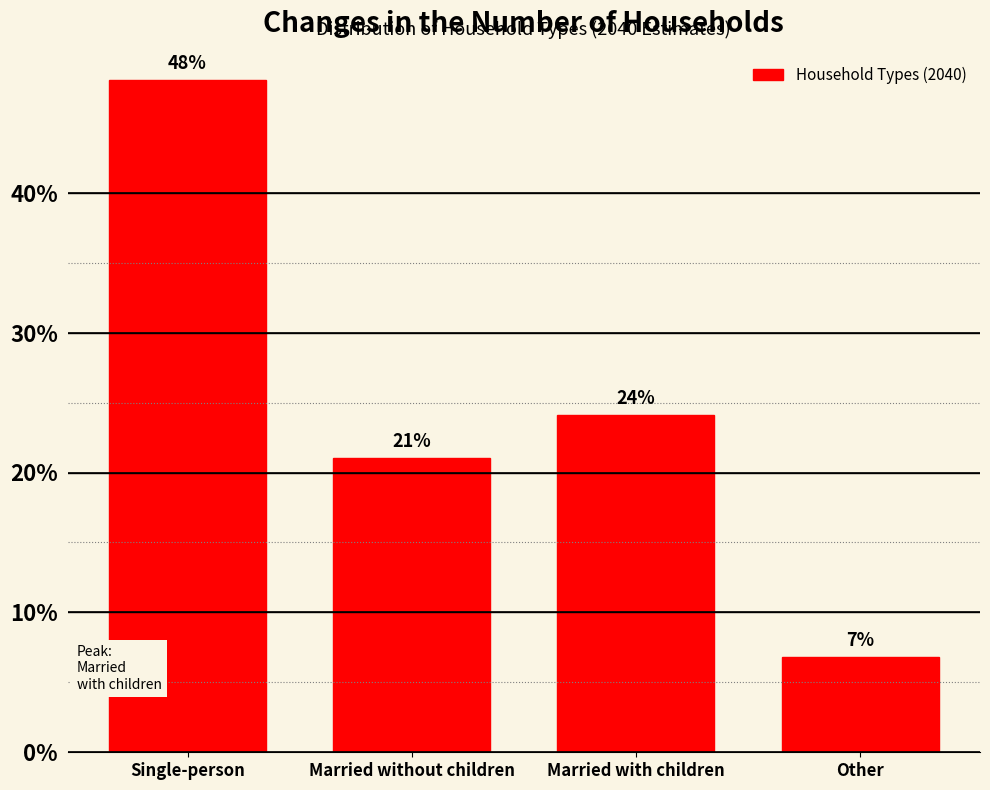

What is the difference between the values at Married with children and Single-person?

24.0